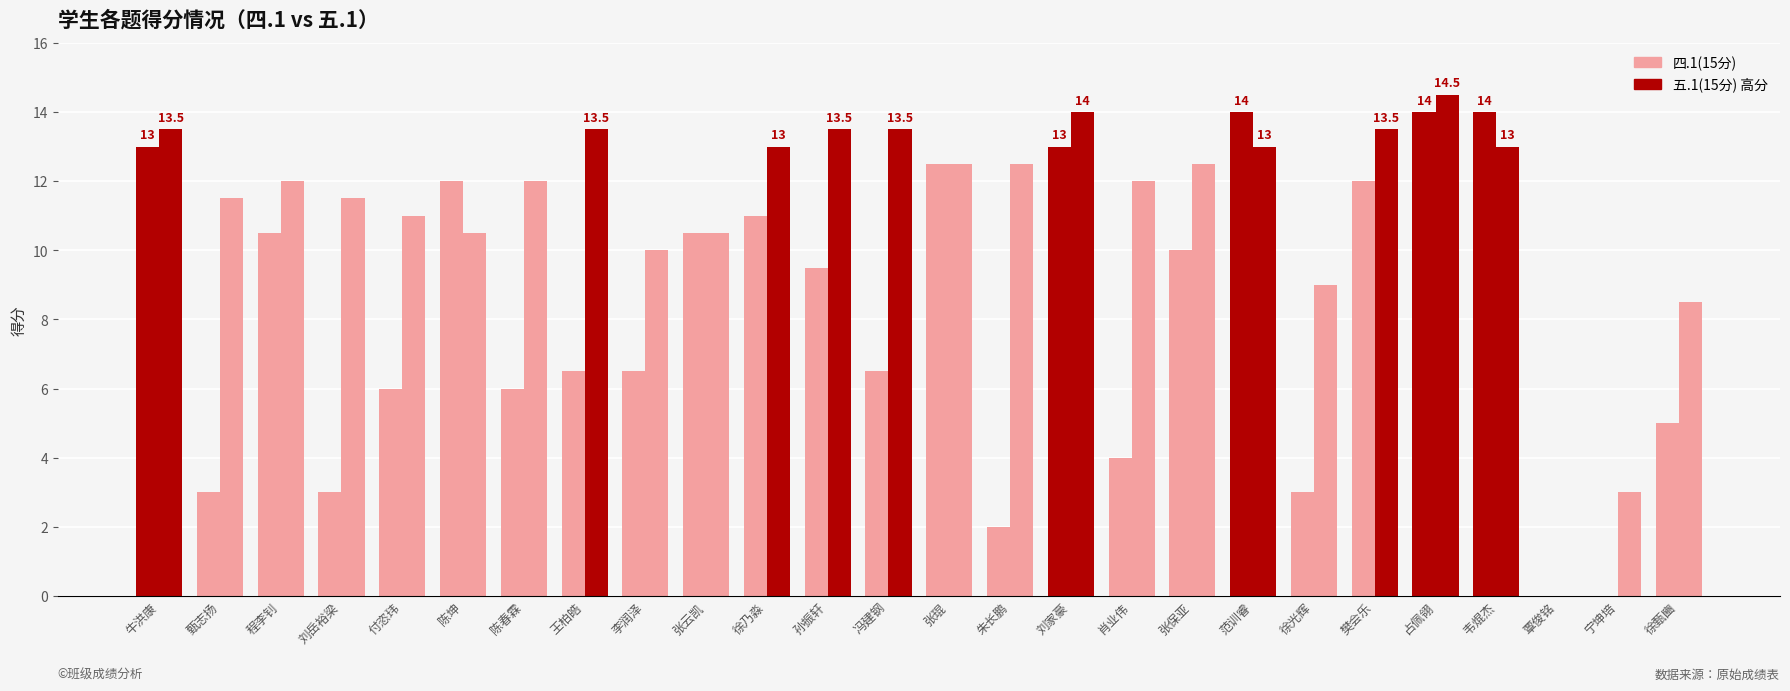

What is the spread (max minus min) of values at 肖业伟?

8.0